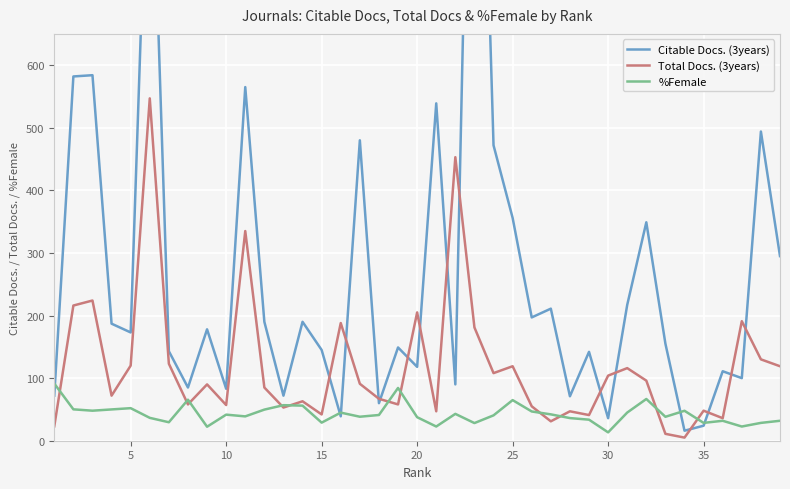

What is the maximum value for Total Docs. (3years)?

547.0